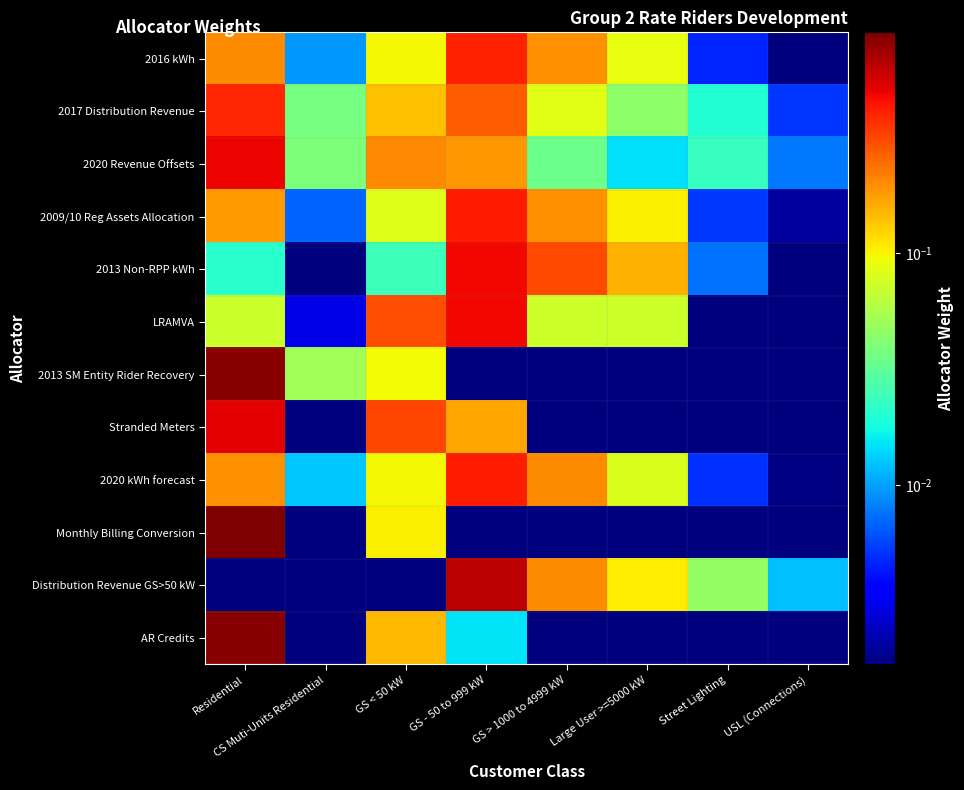

Which label corresponds to the largest value in the chart?

Residential